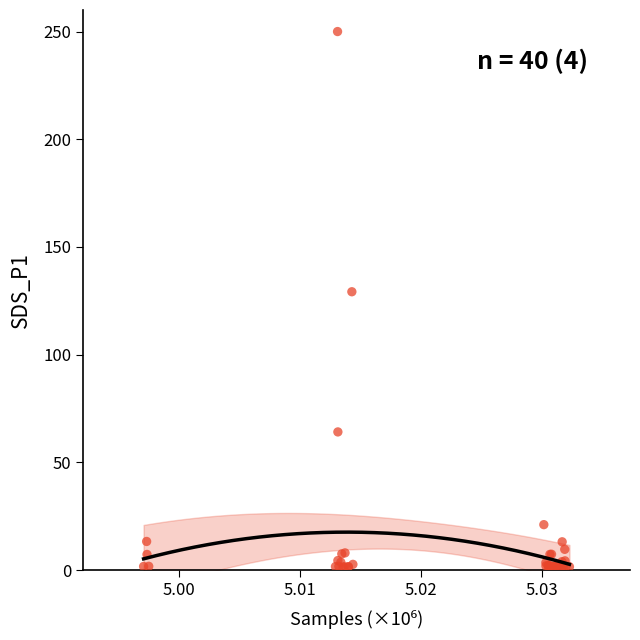

What Y value in the scatter plot is closest to 125?

129.2